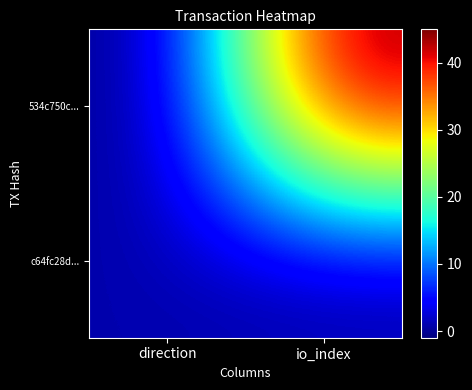

At which category does the chart reach its peak across all series?

io_index